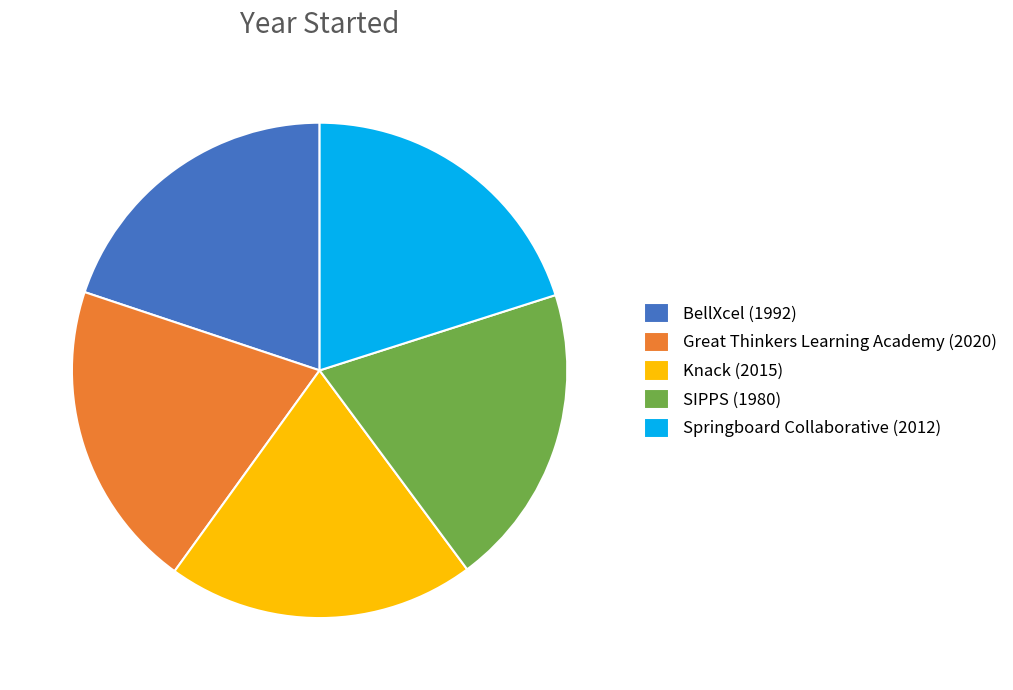

True or false: SIPPS accounts for 20% of the total.

True